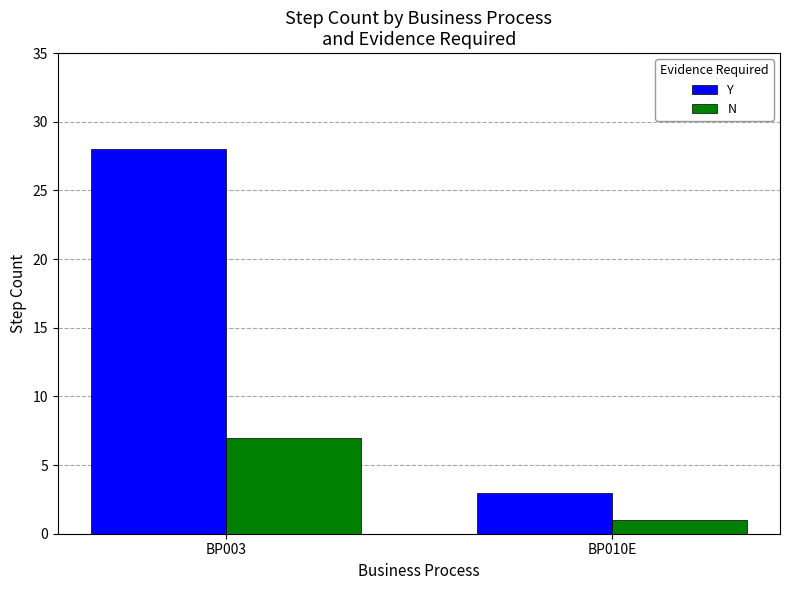

How many bars are there in total?

4